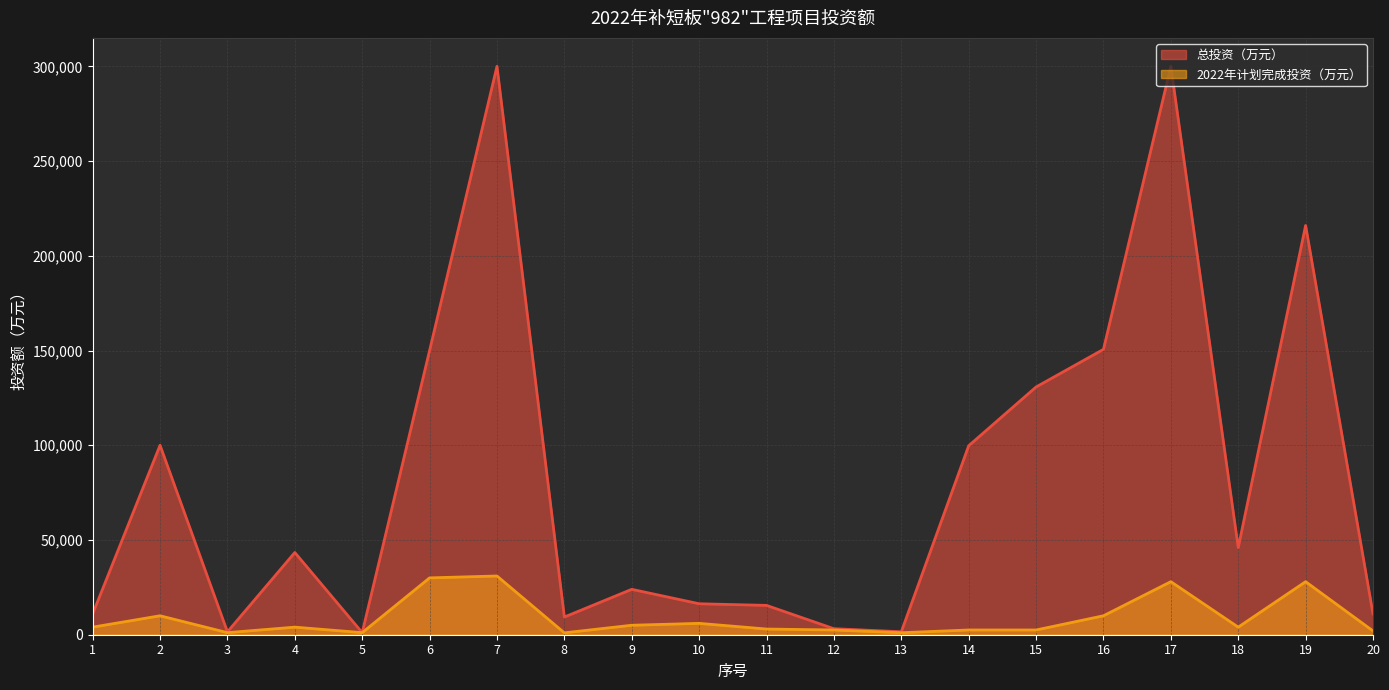

Which series has the largest range (max minus min)?

总投资（万元）